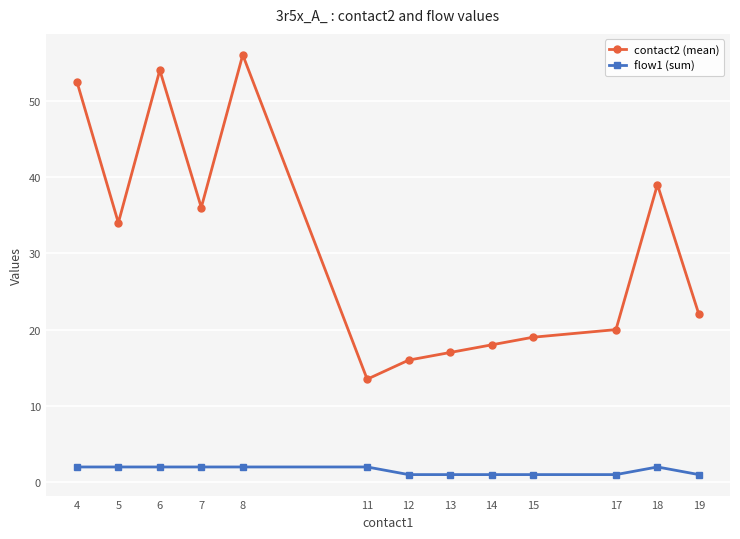

Does the chart display data point markers on the line(s)?

Yes